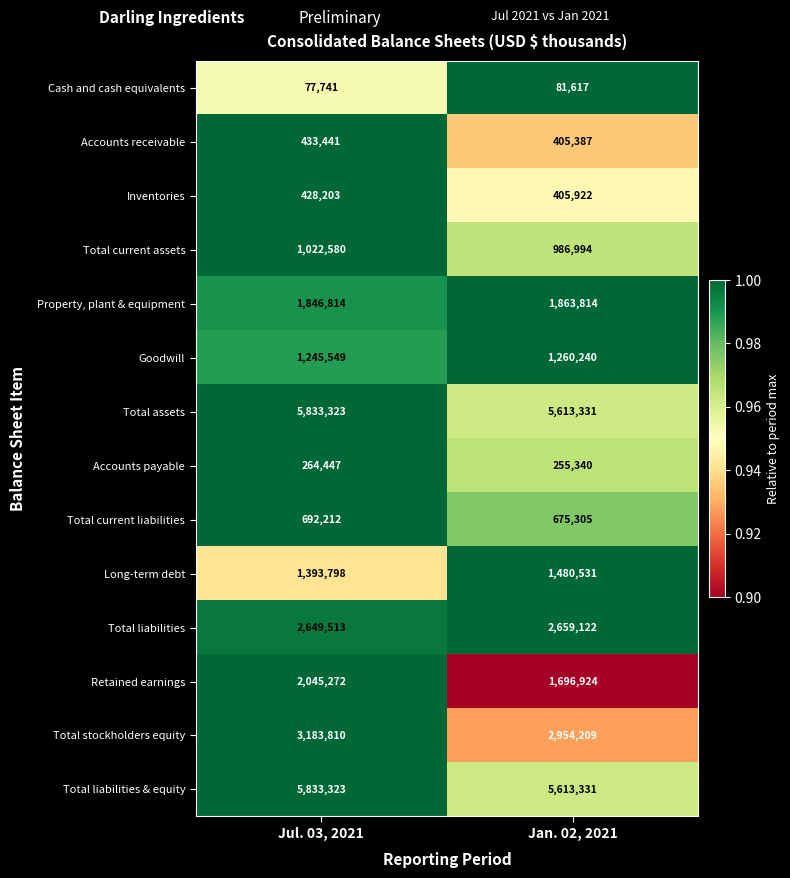

What value does the Inventories series have at Jul. 03, 2021?

428203